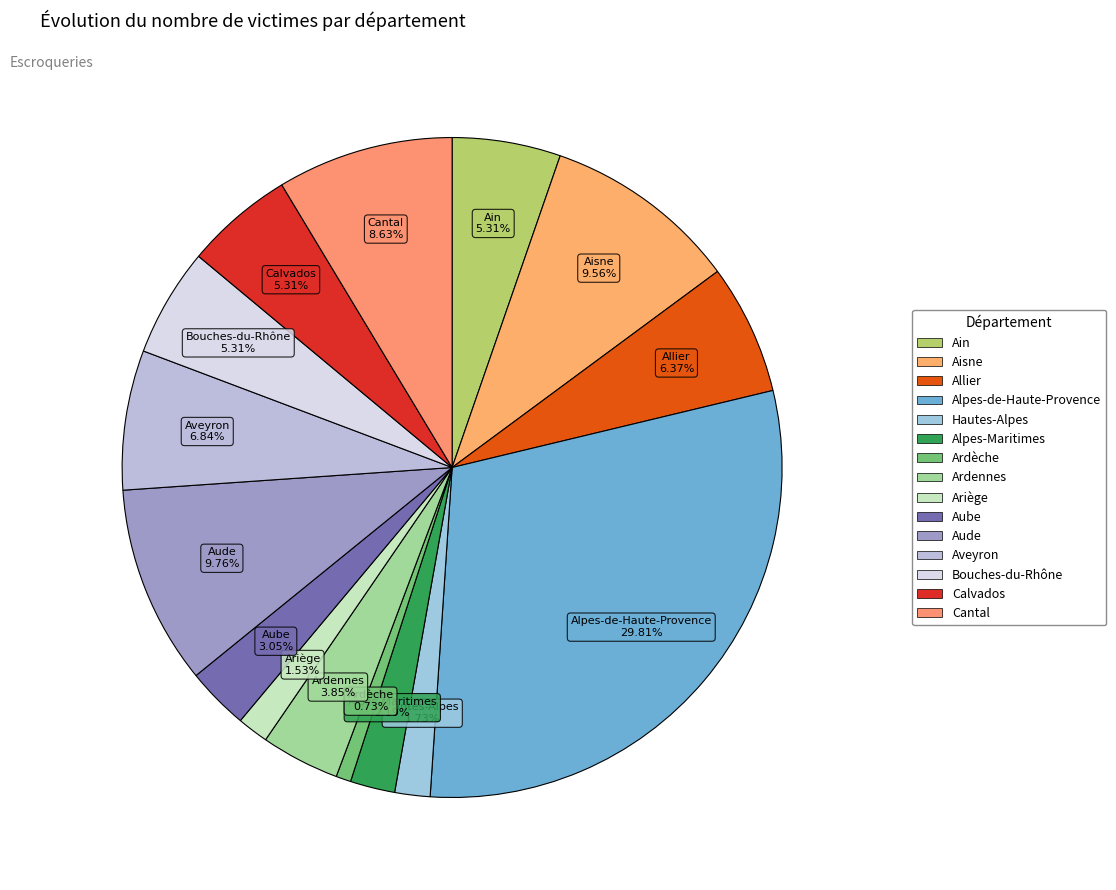

Combined, do Aveyron and Ardennes account for over 50%?

No